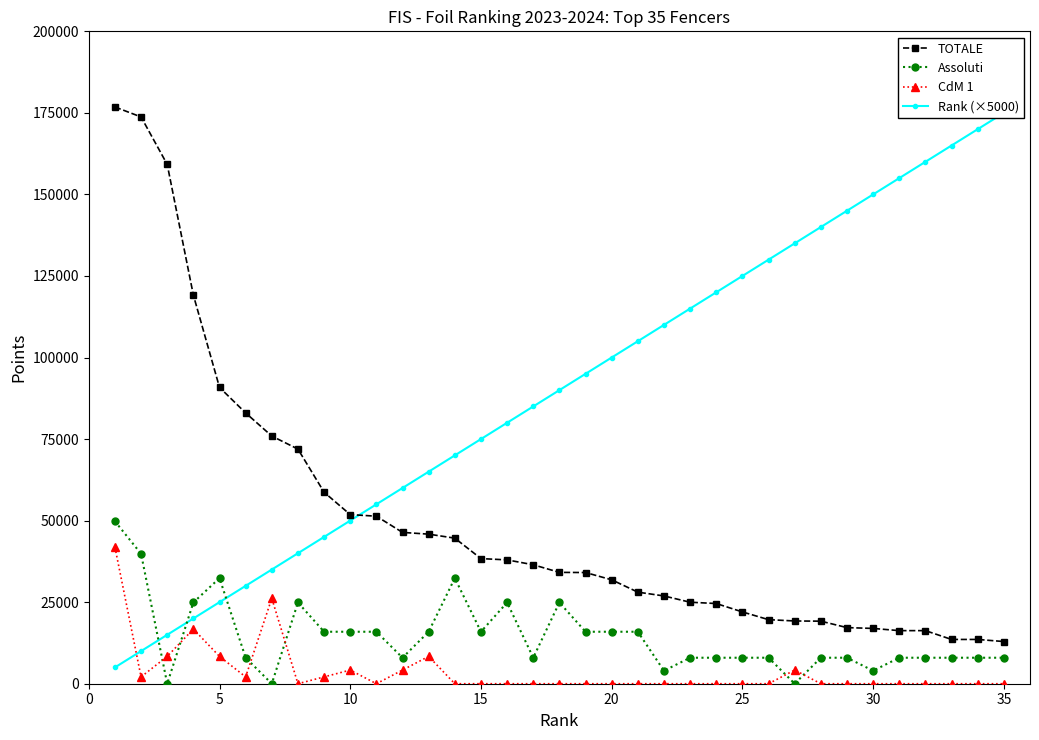

True or false: TOTALE and Rank (×5000) intersect in this chart.

True